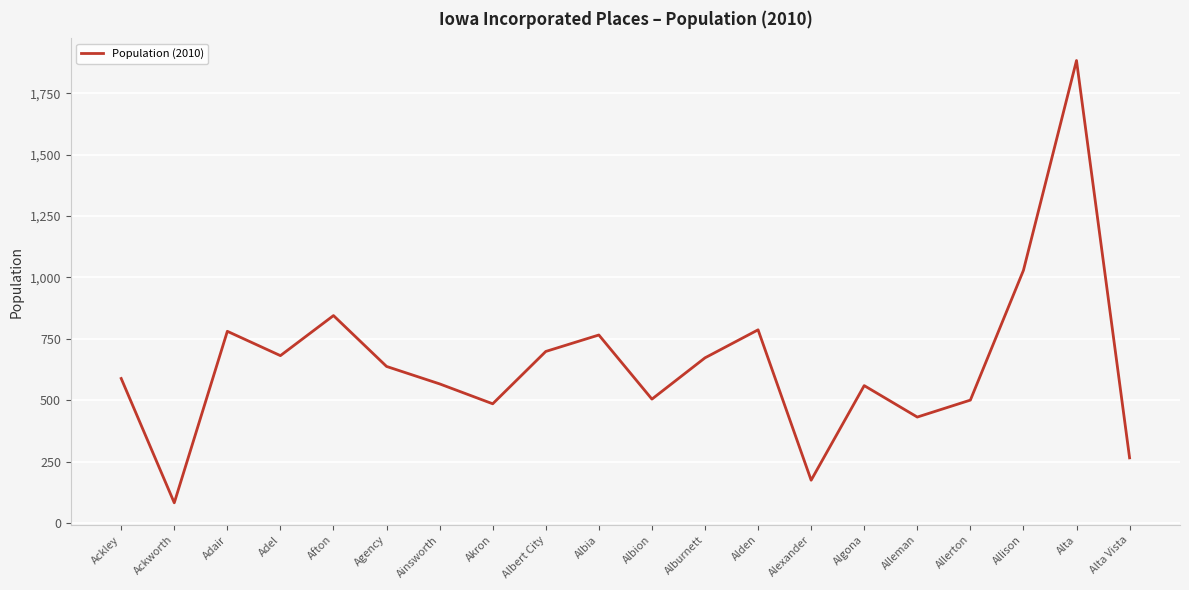

What is the maximum value shown in the chart?

1883